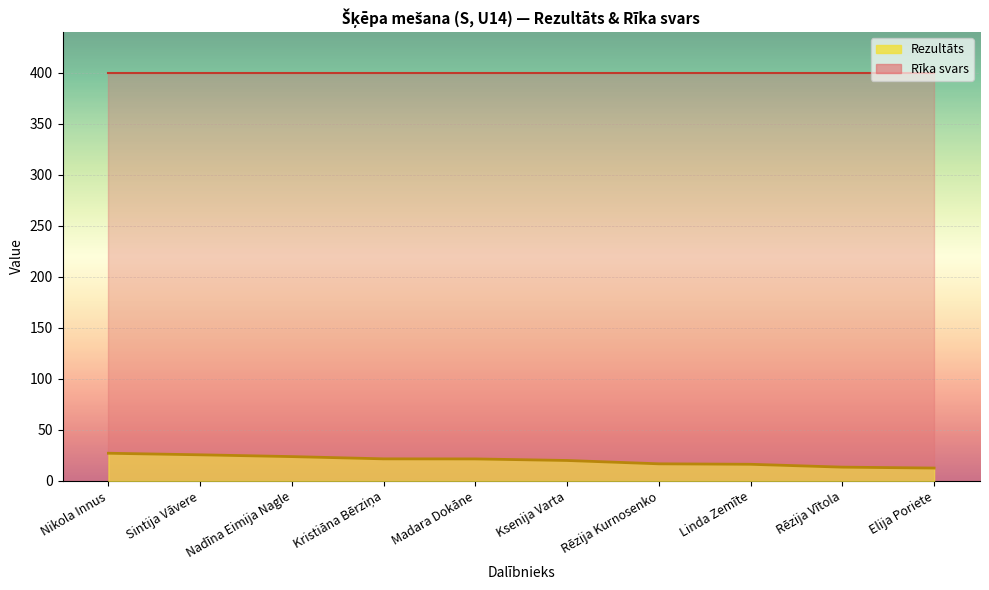

List the labels in order of value, smallest first.

Elija Poriete, Rēzija Vītola, Linda Zemīte, Rēzija Kurnosenko, Ksenija Varta, Madara Dokāne, Kristiāna Bērziņa, Nadīna Eimija Nagle, Sintija Vāvere, Nikola Innus